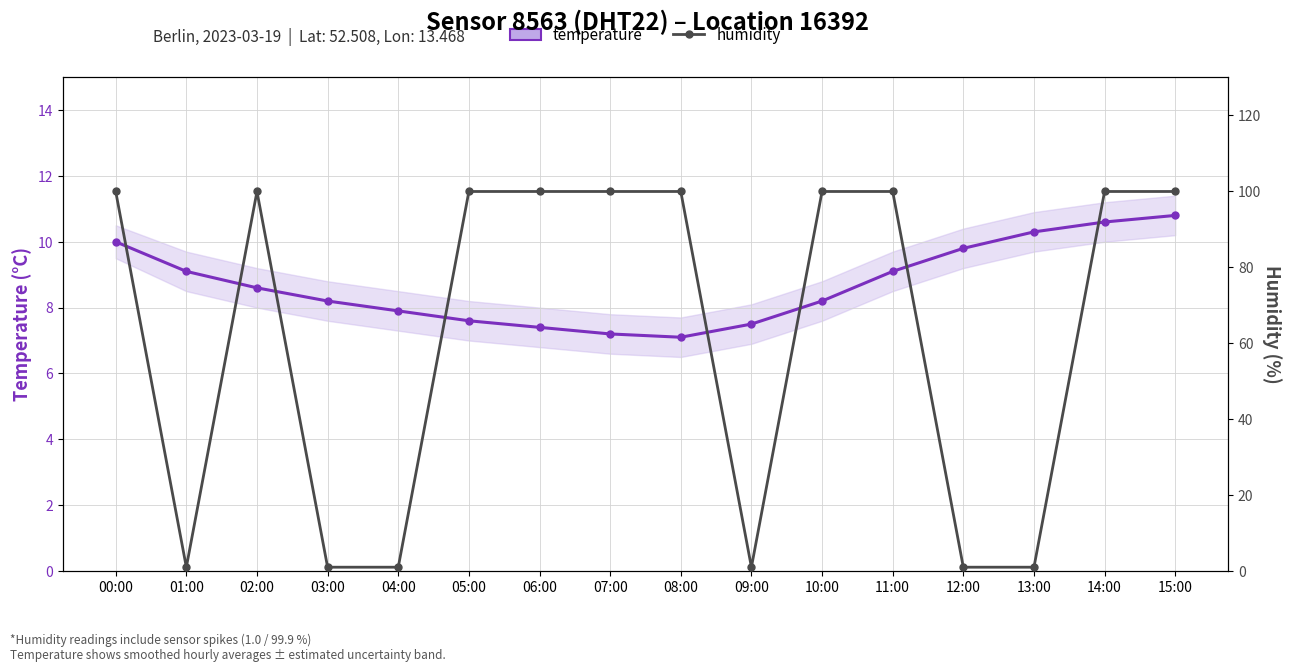

Is the value of humidity at 01:00 greater than the value of temperature at 04:00?

No